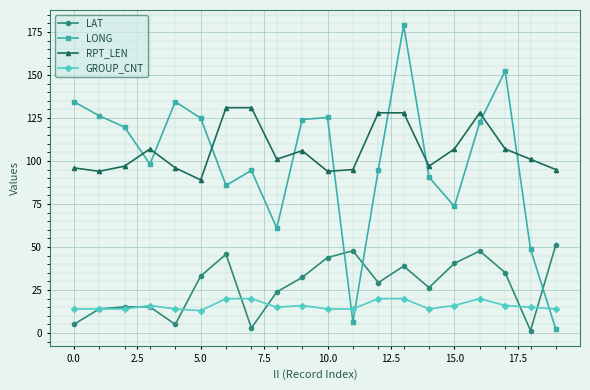

What is the maximum value shown in the chart?

178.9